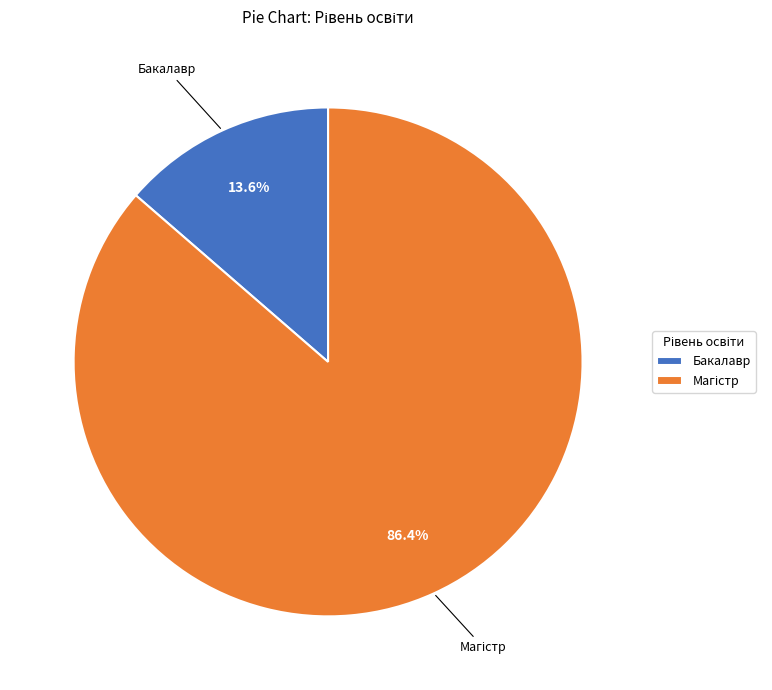

How many slices are in this pie chart?

2